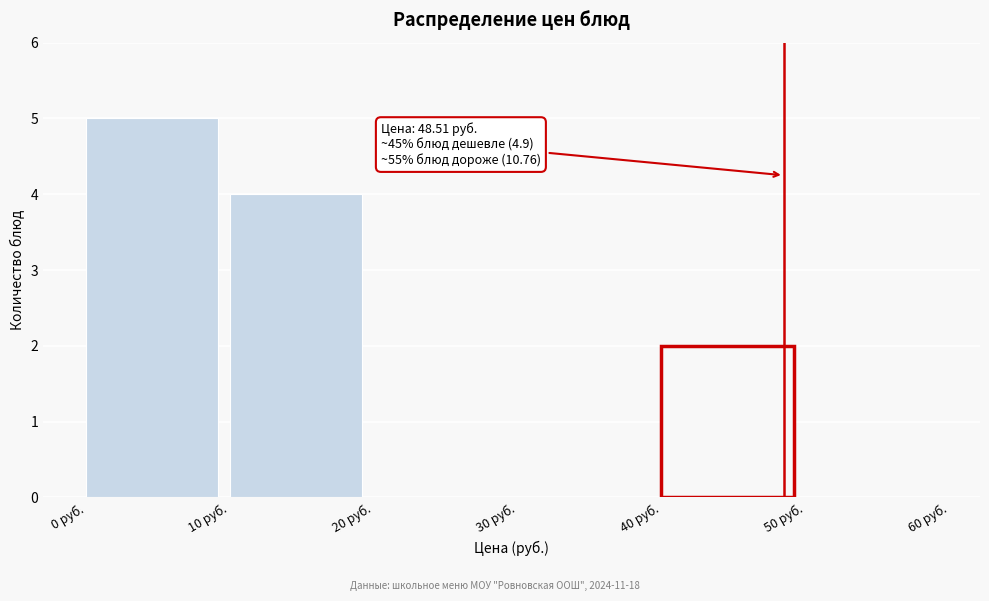

Over which range of the x-axis is the bar tallest?

0 to 10